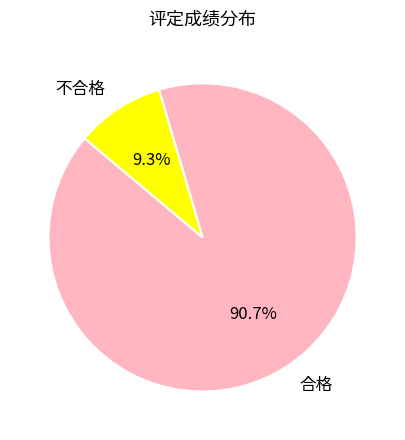

Which slice is the largest?

合格